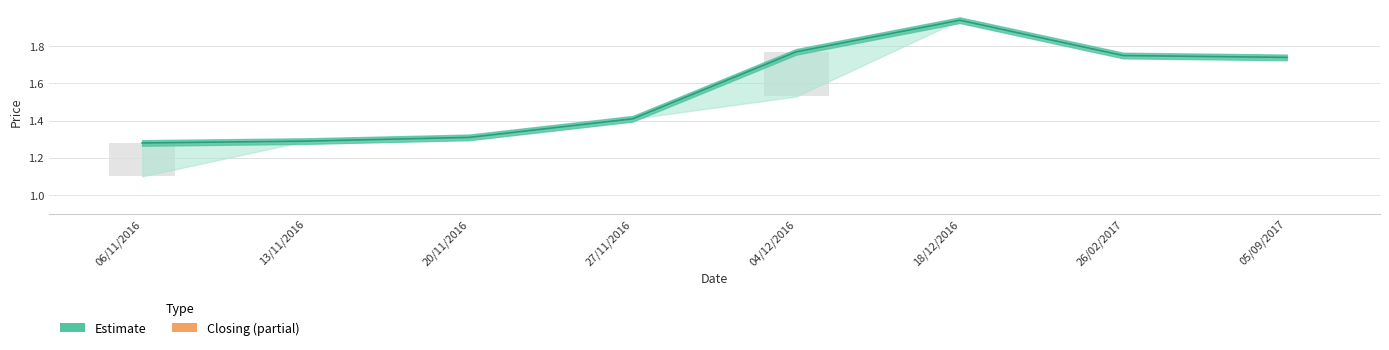

At how many categories does at least one series exceed 1?

8